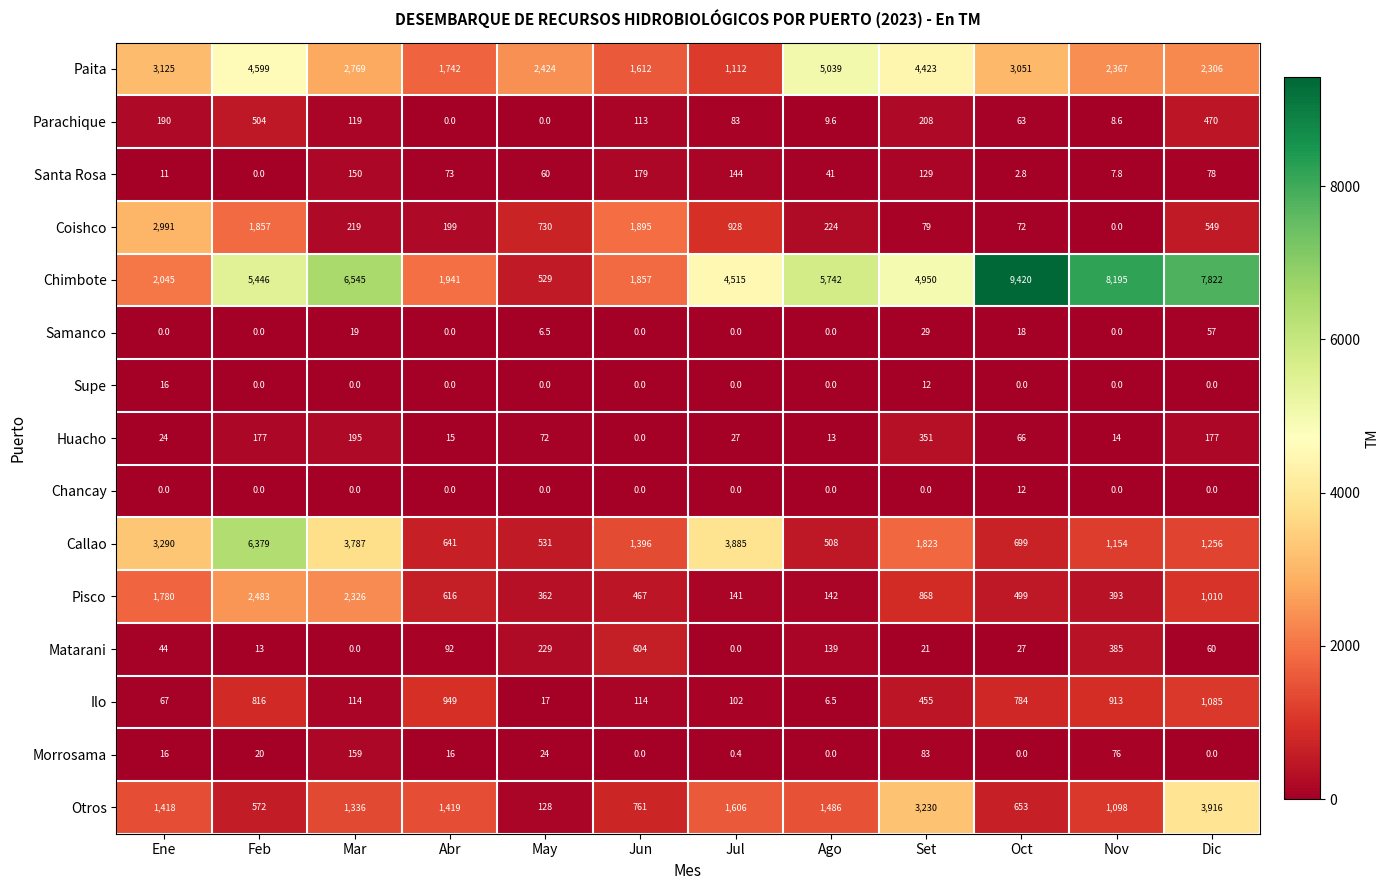

What is the total value across all series at Ene?

15017.0